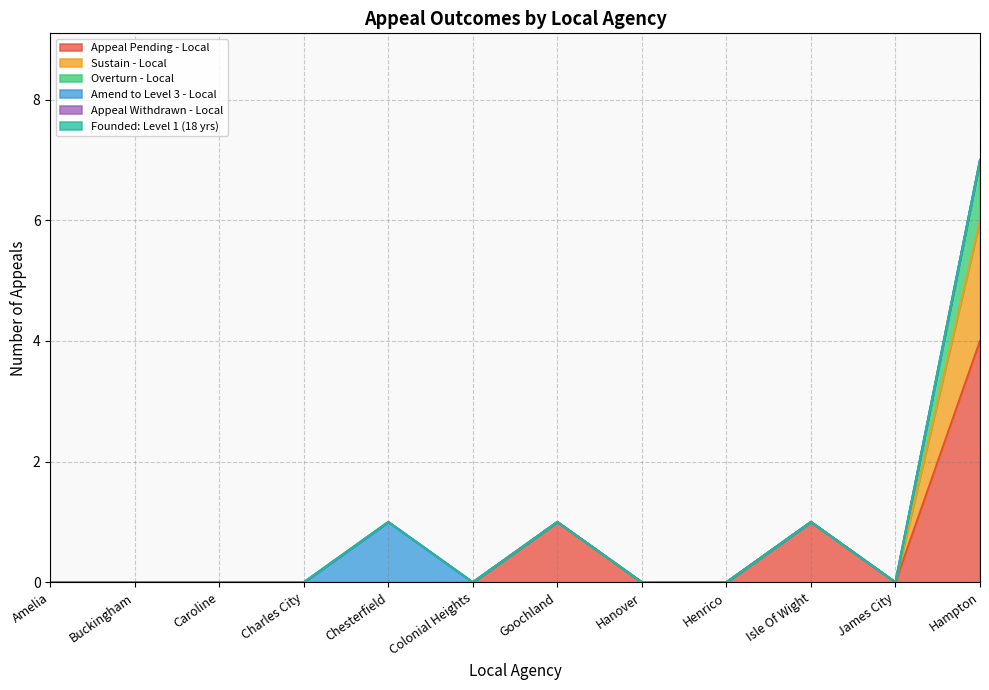

Does the chart have visible grid lines?

Yes